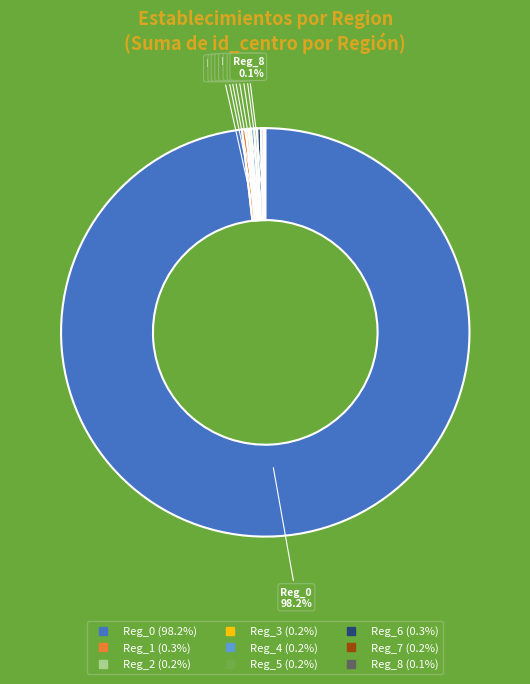

Is there a majority slice in this chart?

Yes